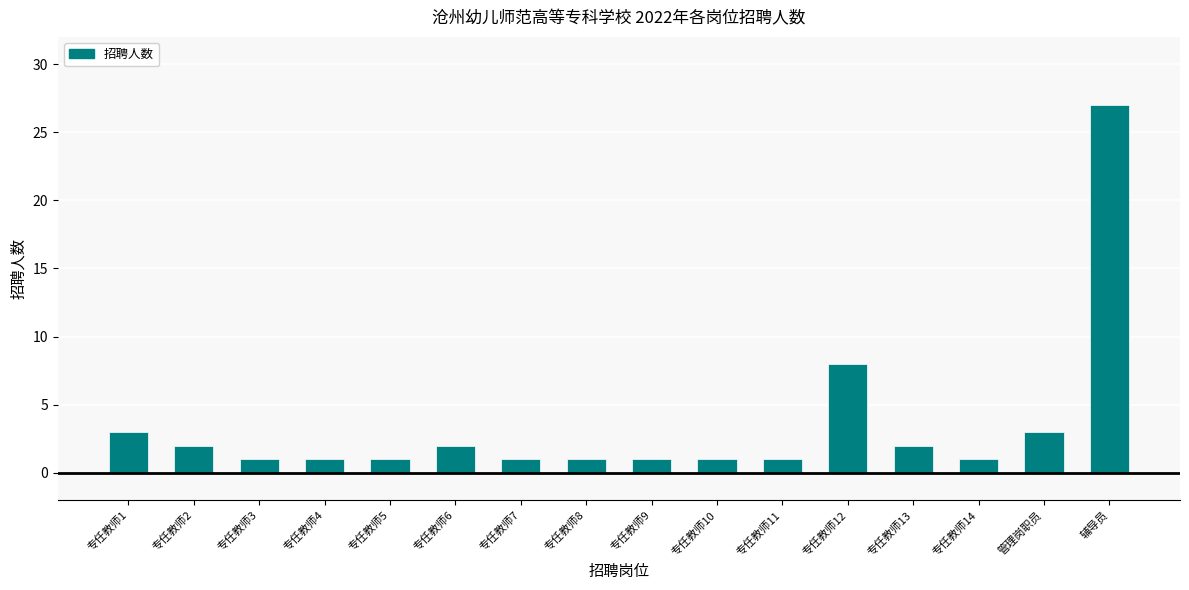

Reading left to right, list all the values displayed in this chart.

3	2	1	1	1	2	1	1	1	1	1	8	2	1	3	27